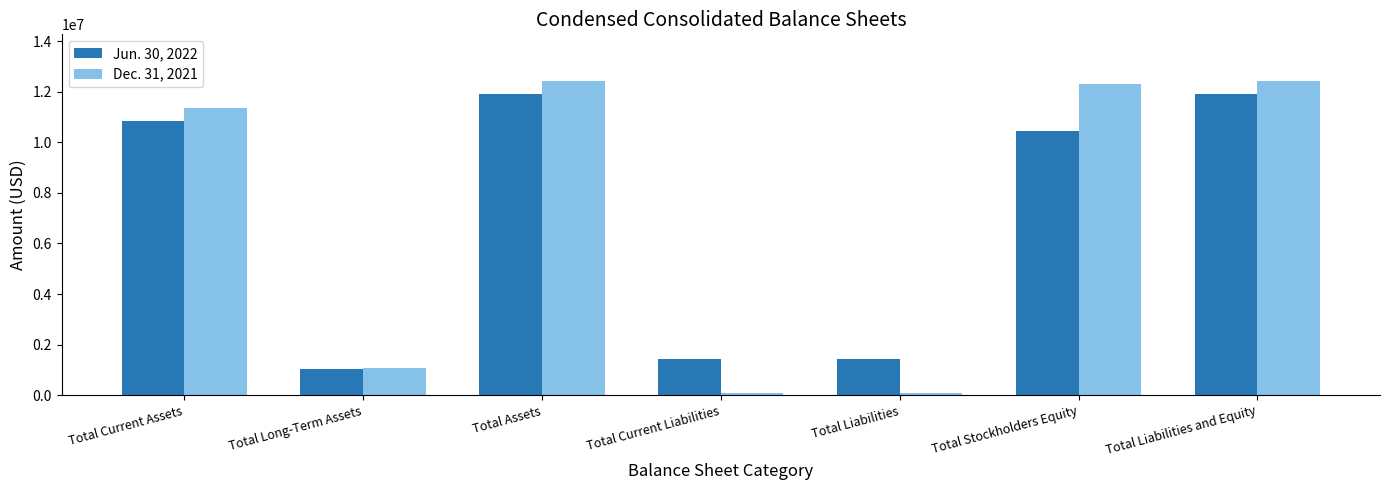

Reading left to right, list all the values displayed in this chart.

Jun. 30, 2022: 10858844	1037740	11896584	1432178	1432178	10464406	11896584
Dec. 31, 2021: 11349641	1063815	12413456	86371	86371	12327085	12413456